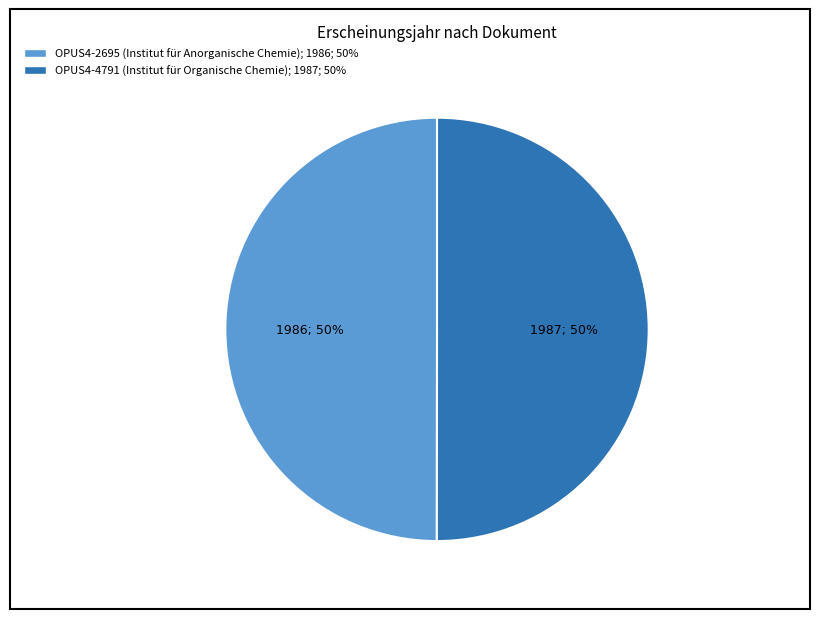

Combined, do OPUS4-2695 (Institut für Anorganische Chemie) and OPUS4-4791 (Institut für Organische Chemie) account for over 50%?

Yes